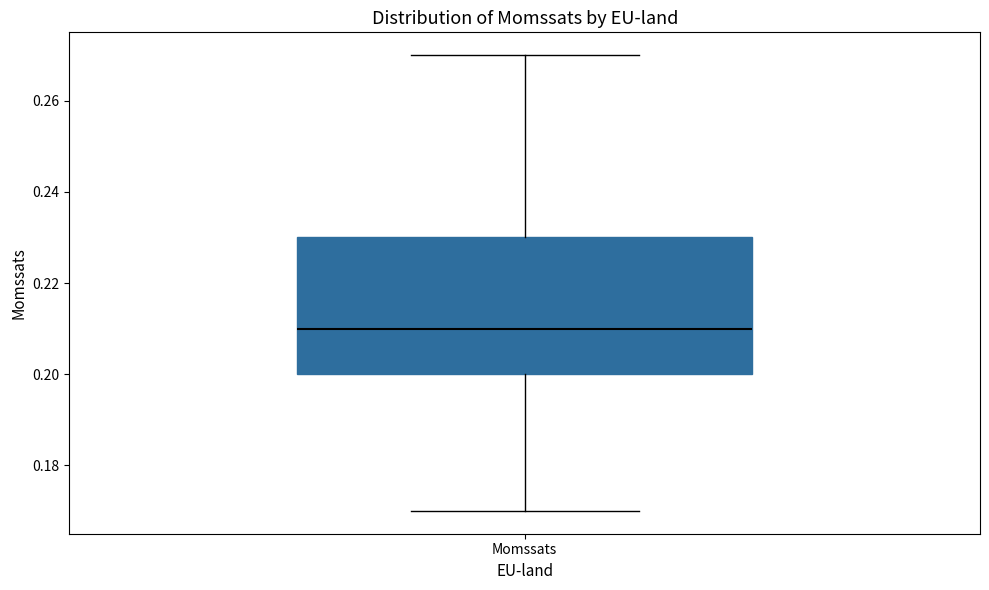

Where does the lower whisker of the box for Momssats end on the y-axis? The values are not printed on the chart, so give them approximately, as read against the axis.

0.17